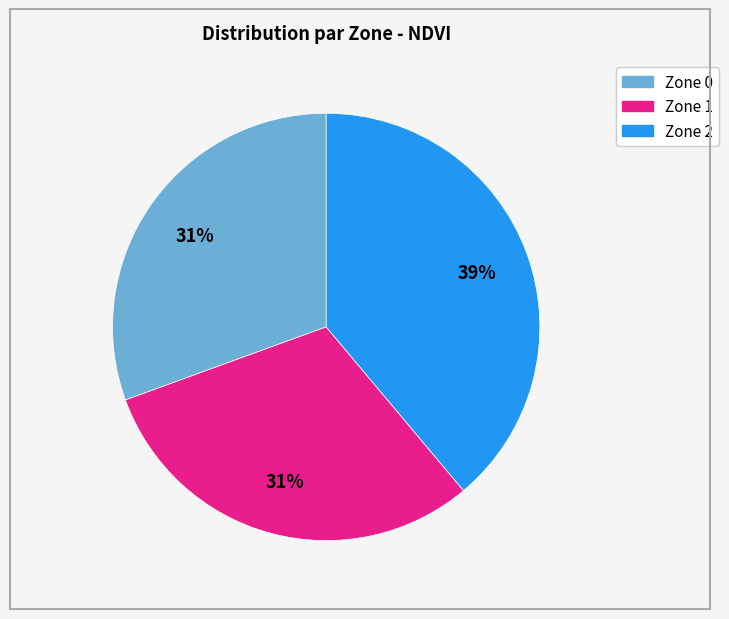

Combined, do Zone 0 and Zone 2 account for over 50%?

Yes